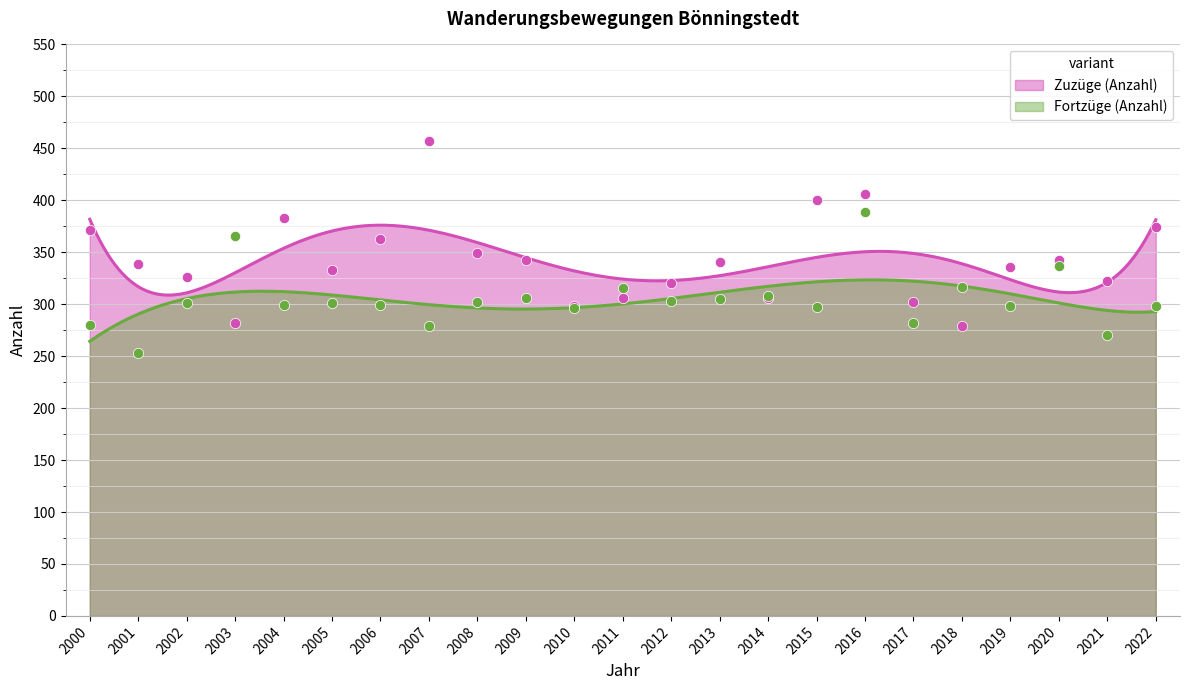

At how many categories does at least one series exceed 276?

23